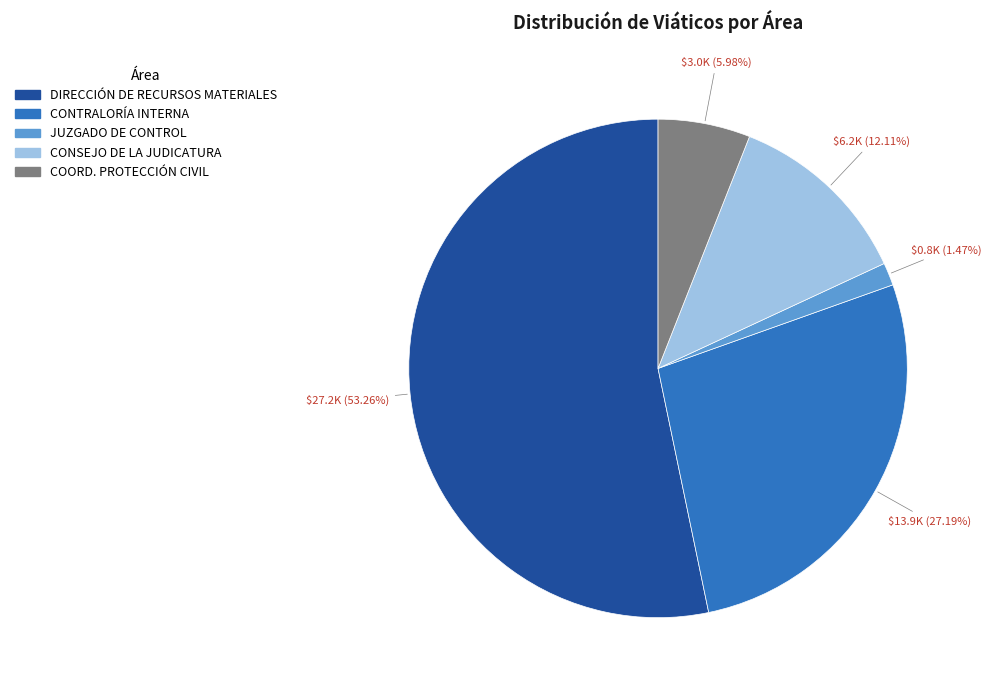

Does any single category account for the majority?

Yes